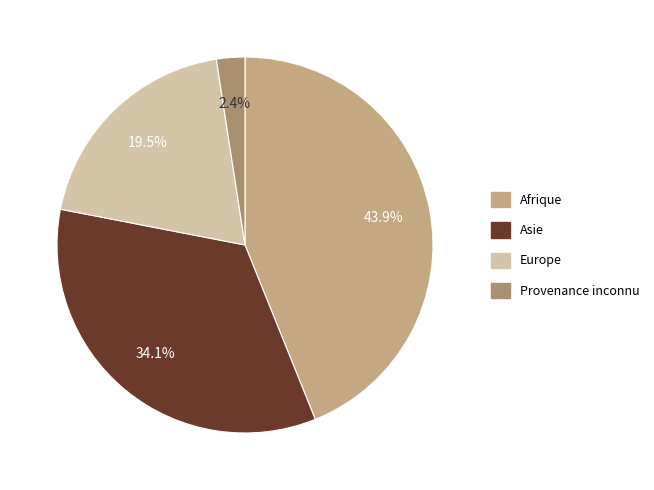

True or false: Afrique accounts for 44% of the total.

True